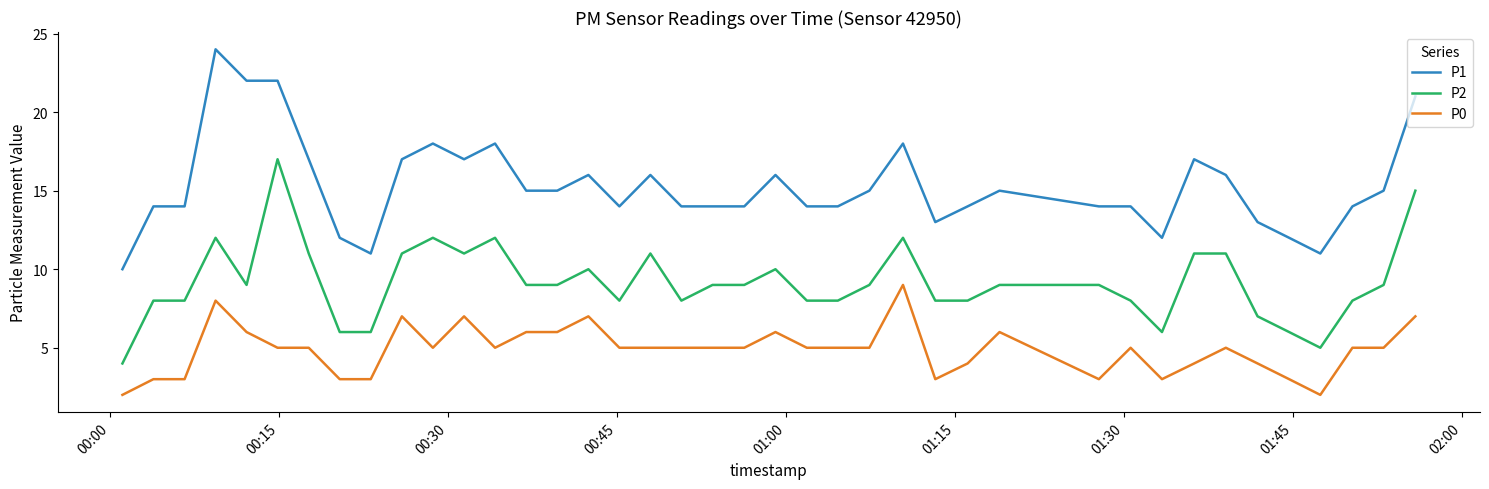

What is the average value of the P1 series?

15